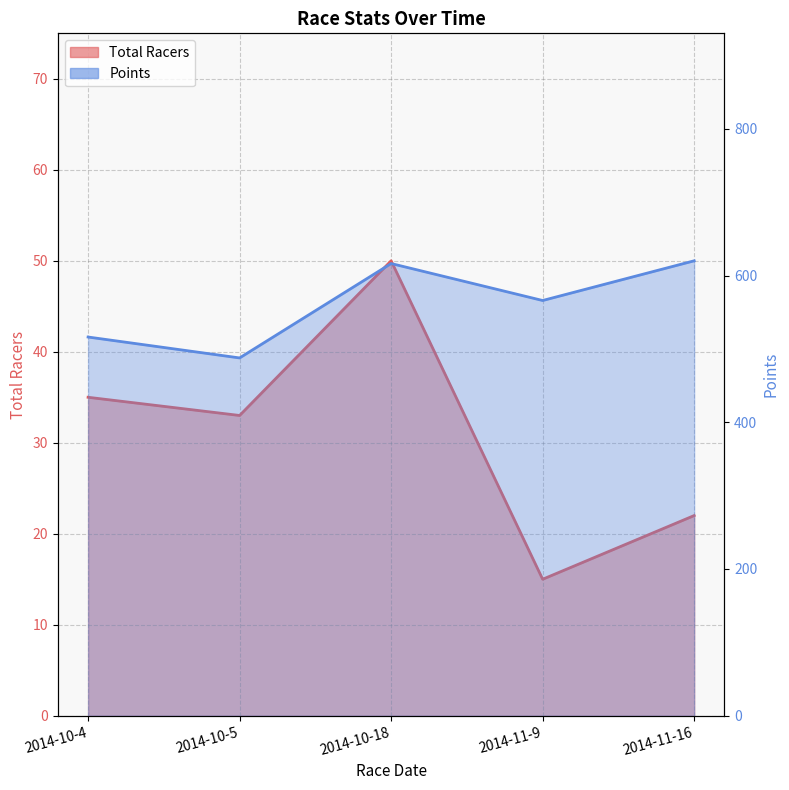

Which category has the lowest value in the Points series?

2014-10-5